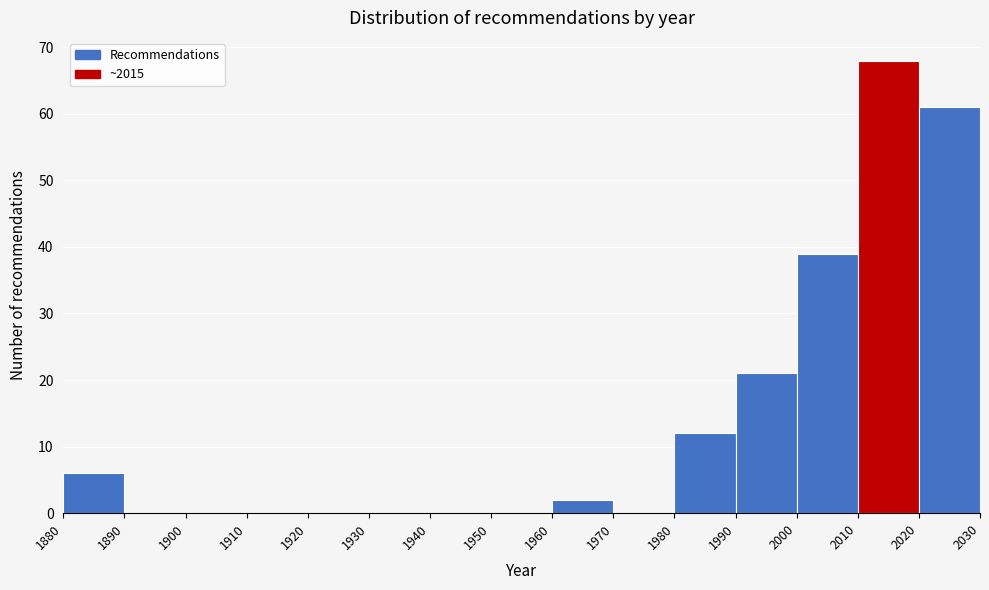

Reading left to right, transcribe this chart: for each bar, give the range it covers on the x-axis and its height. The values are not printed on the chart, so give them approximately, as read against the axis.

1880 to 1890: 6
1890 to 1900: 0
1900 to 1910: 0
1910 to 1920: 0
1920 to 1930: 0
1930 to 1940: 0
1940 to 1950: 0
1950 to 1960: 0
1960 to 1970: 2
1970 to 1980: 0
1980 to 1990: 12
1990 to 2000: 21
2000 to 2010: 39
2010 to 2020: 68
2020 to 2030: 61